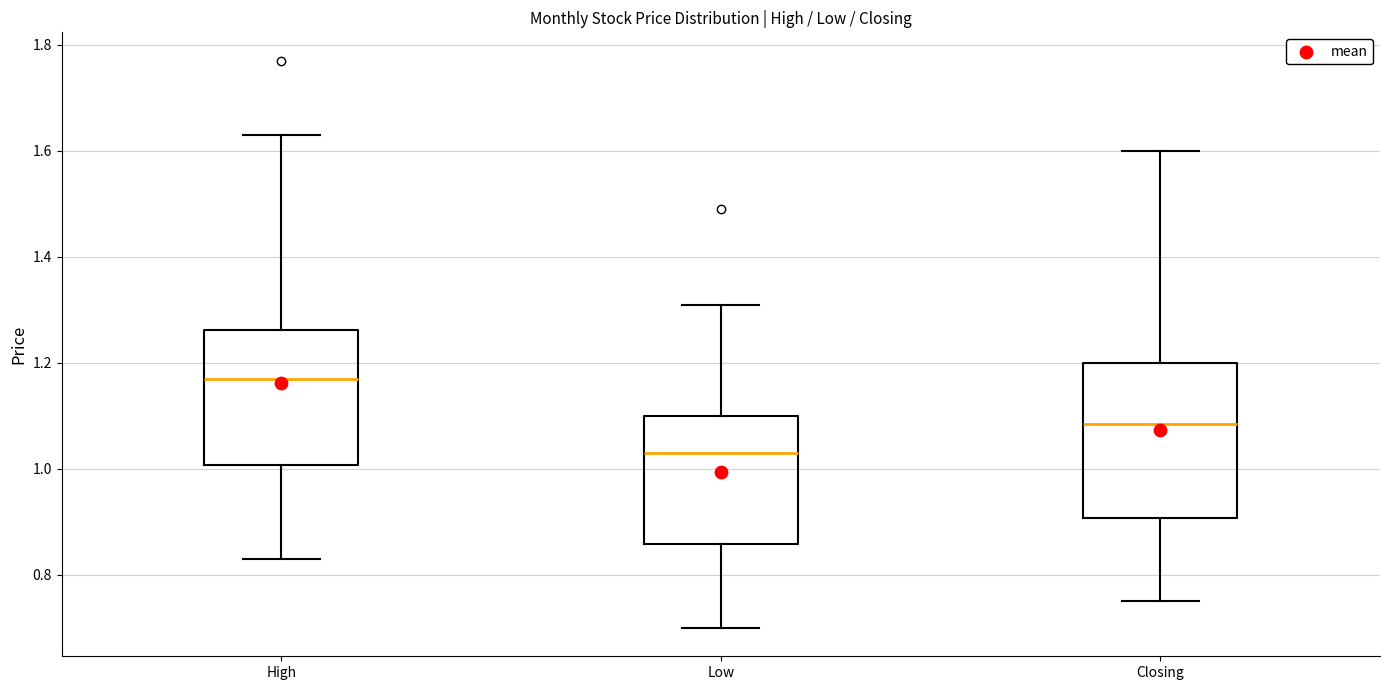

Comparing the boxes themselves (not the whiskers), which one is the tallest?

Closing